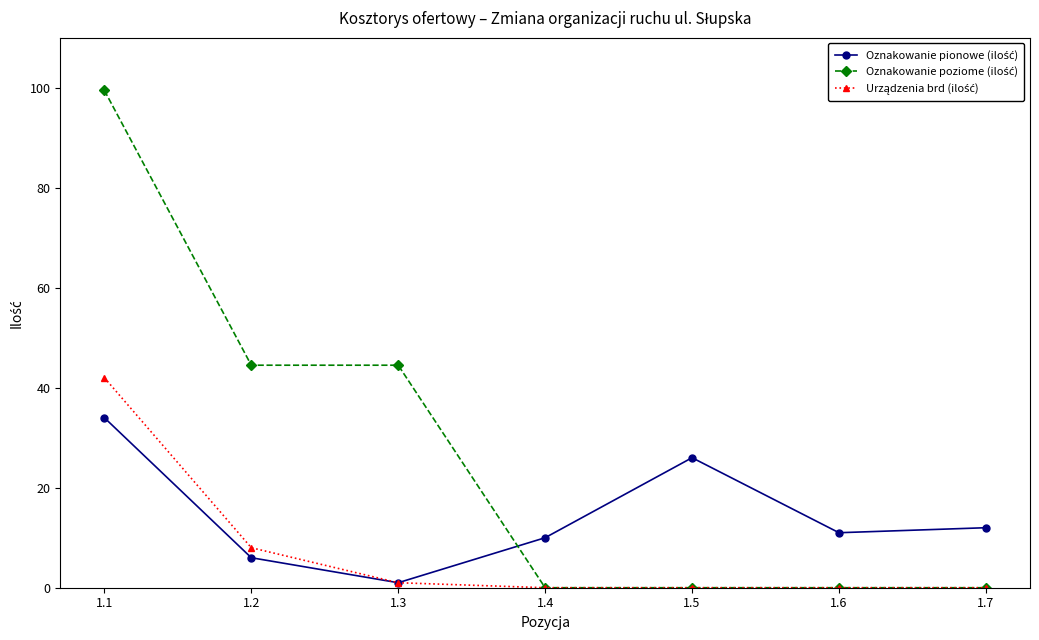

What is the total value across all series at 1.7?

12.0